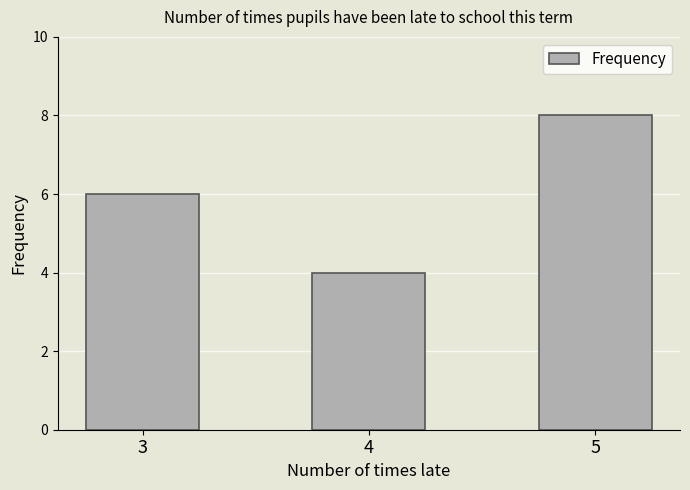

The chart shows a value of 4 at 5. True or false?

False